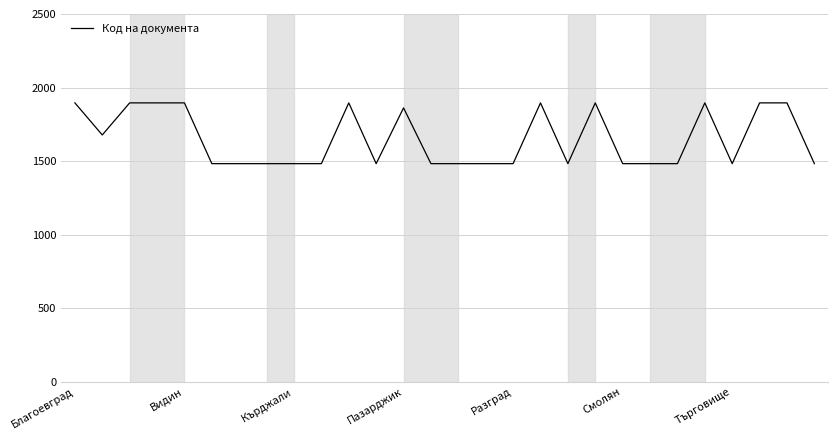

What is the average value?

1651